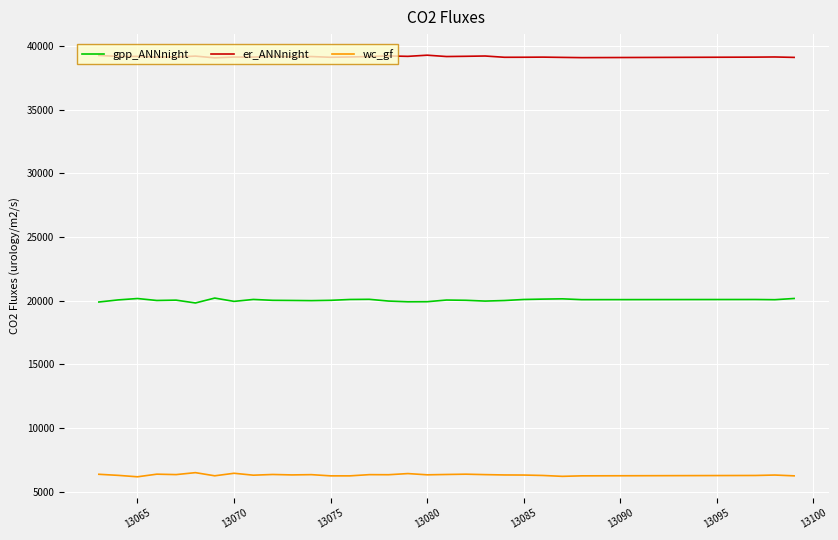

True or false: er_ANNnight and wc_gf cross at least once.

False